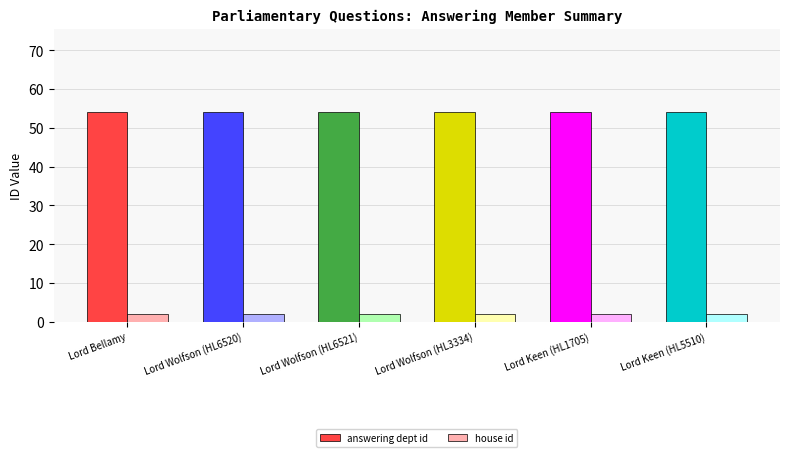

Reading left to right, extract all data points from this chart.

answering dept id: 54	54	54	54	54	54
house id: 2	2	2	2	2	2